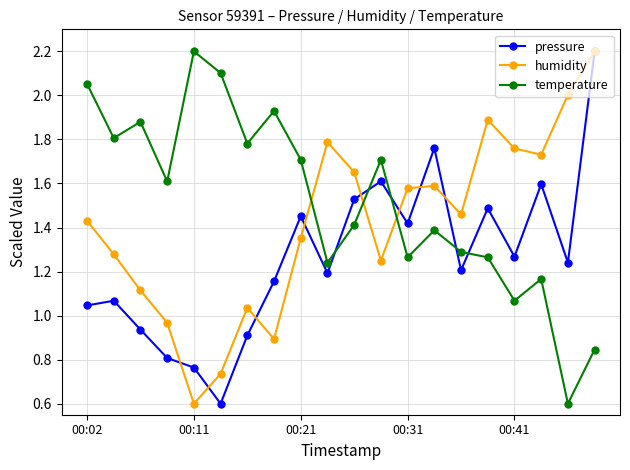

What is the greatest value displayed?

2.2